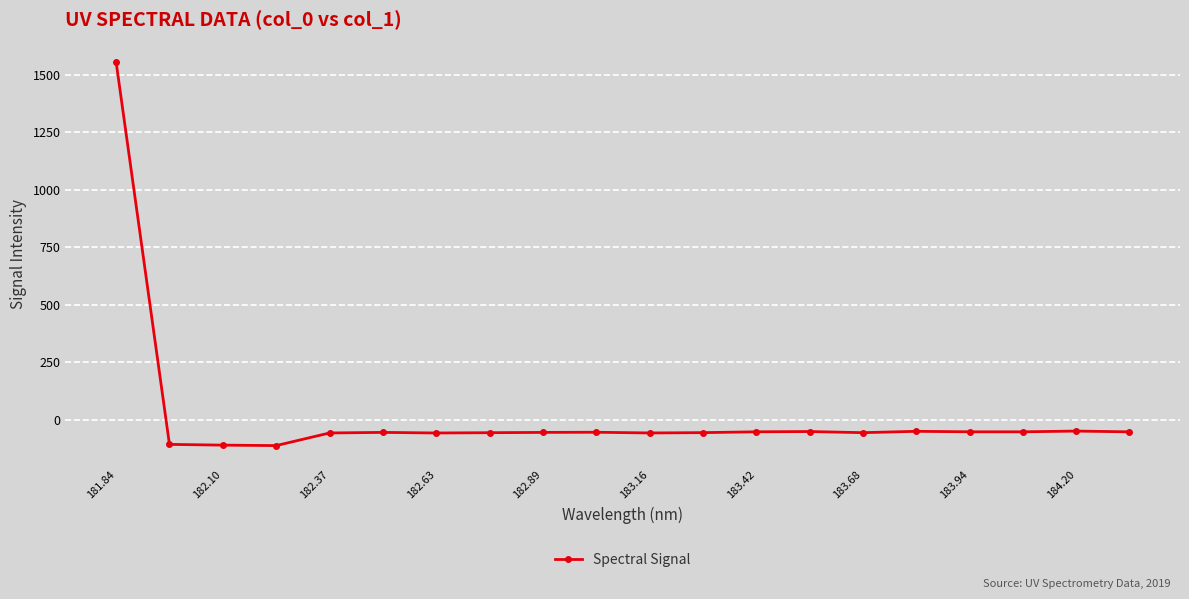

What is the difference between the maximum and minimum values?

1668.4